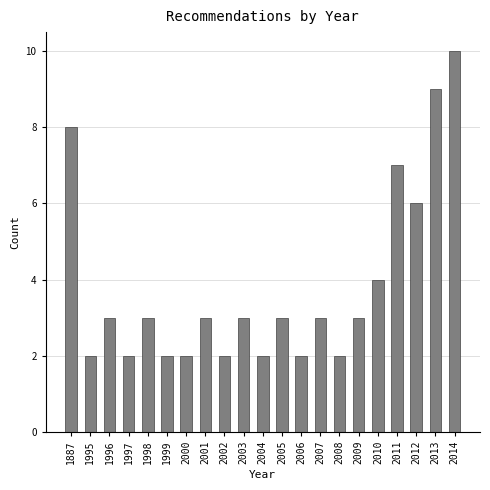

Reading left to right, extract all data points from this chart.

8	2	3	2	3	2	2	3	2	3	2	3	2	3	2	3	4	7	6	9	10